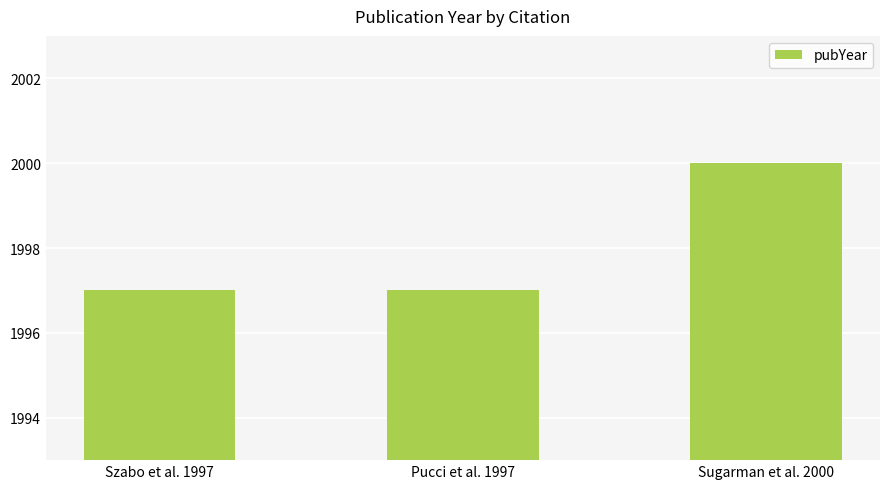

What is the value of the 2nd bar from the left?

1997